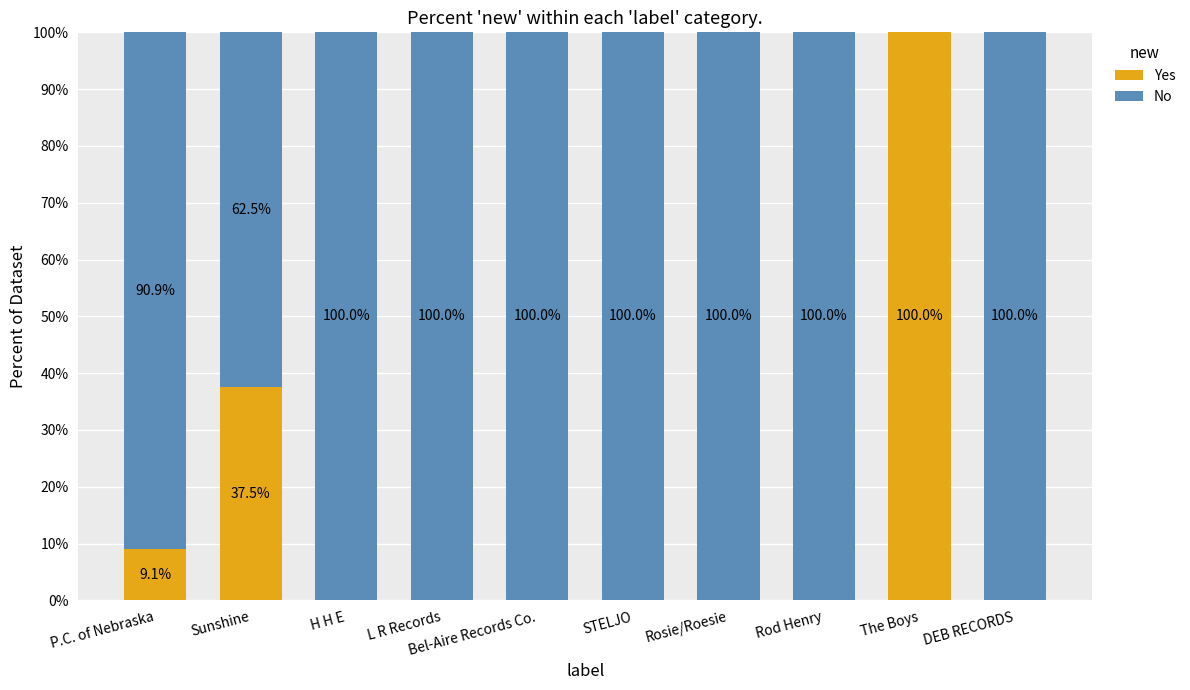

How many values in Yes are above zero?

3